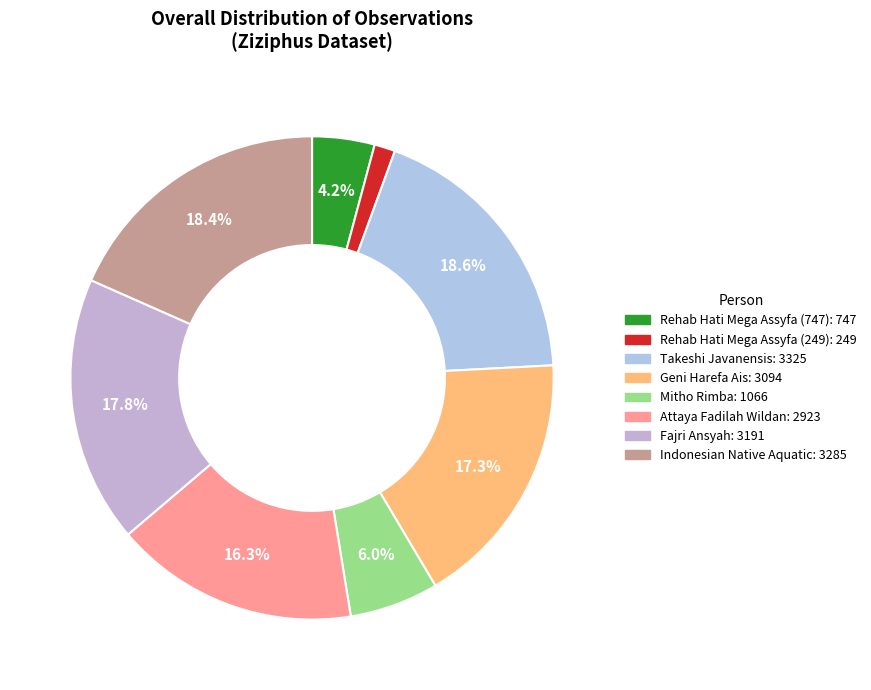

The Attaya Fadilah Wildan slice represents 16% of the pie. True or false?

True